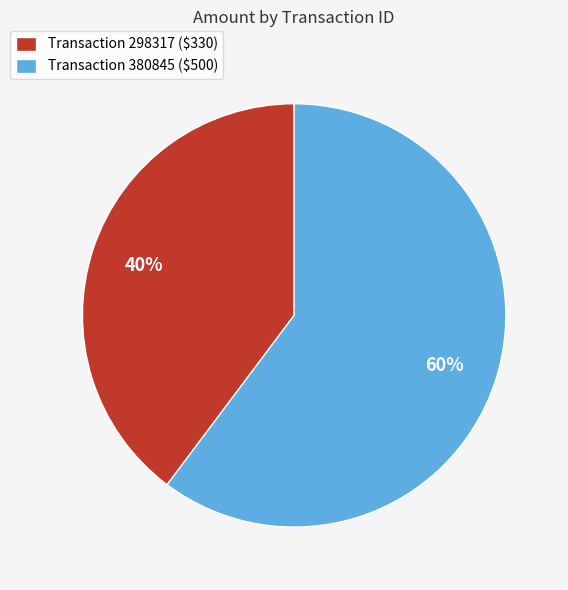

To the nearest percent, what is the difference between the largest and smallest slice percentages?

20%